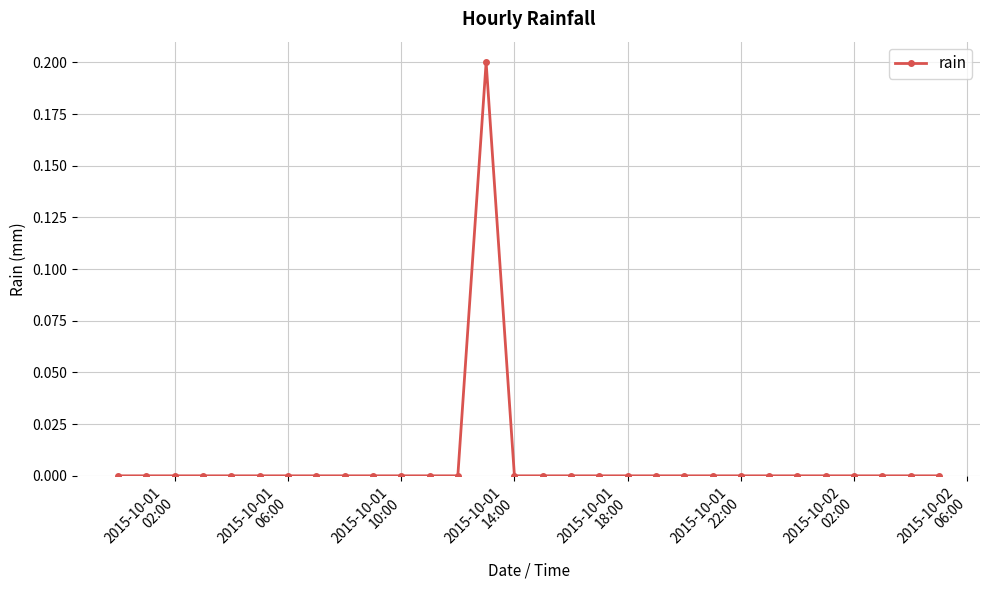

Reading left to right, what are all the values shown in this chart?

0.0	0.0	0.0	0.0	0.0	0.0	0.0	0.0	0.0	0.0	0.0	0.0	0.0	0.2	0.0	0.0	0.0	0.0	0.0	0.0	0.0	0.0	0.0	0.0	0.0	0.0	0.0	0.0	0.0	0.0